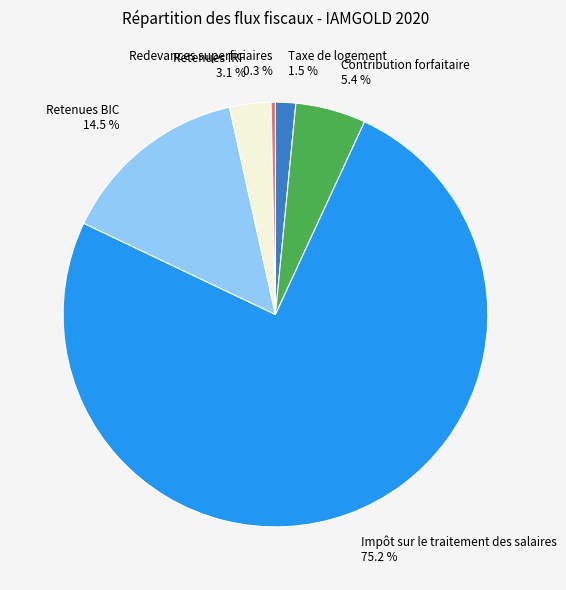

Is there any slice that represents more than half of the pie?

Yes